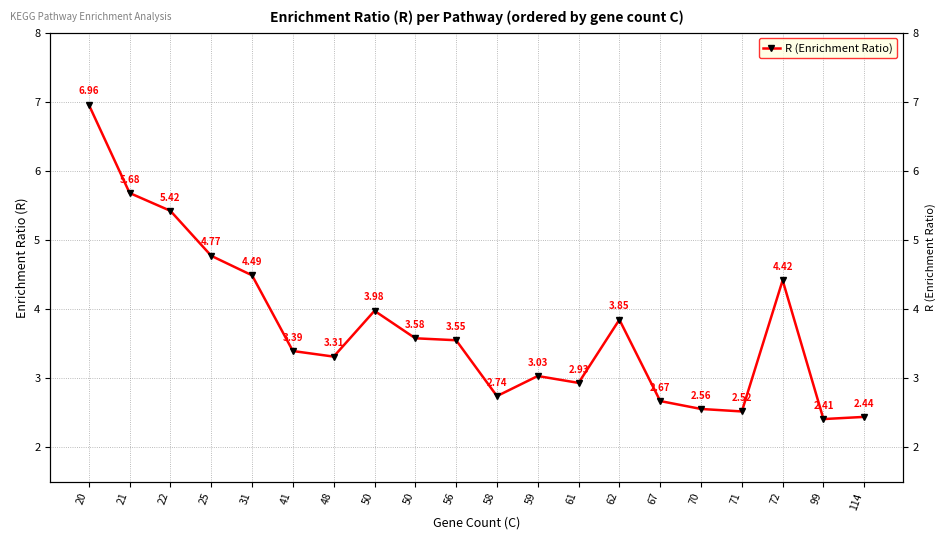

What is the maximum value shown in the chart?

7.0